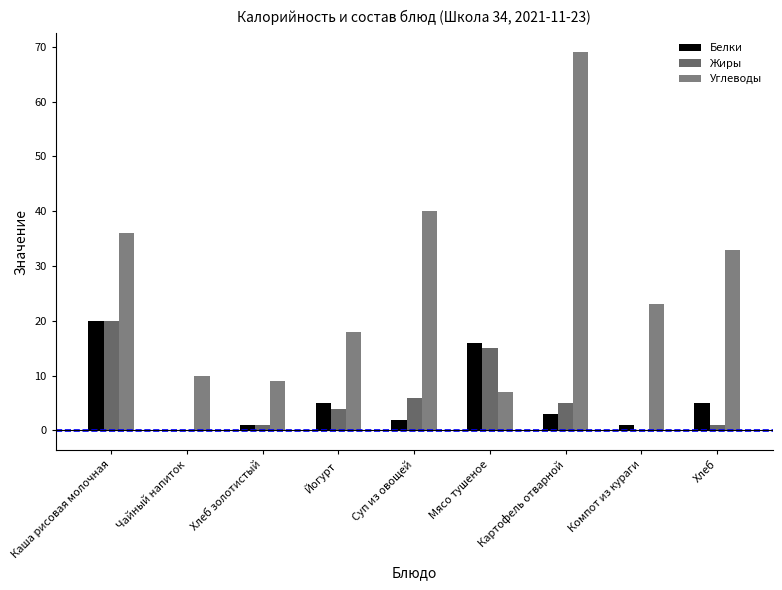

How many groups of bars are there?

9